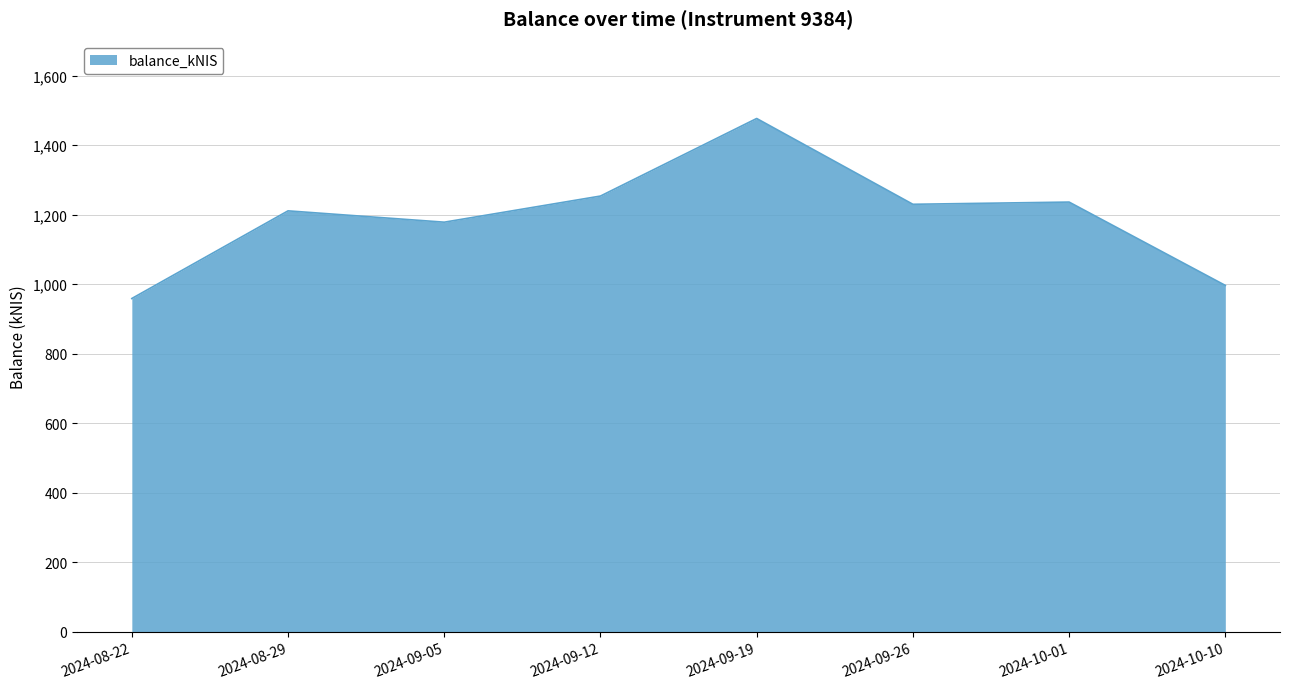

What is the change in value from 2024-08-29 to 2024-09-12?

+42.6